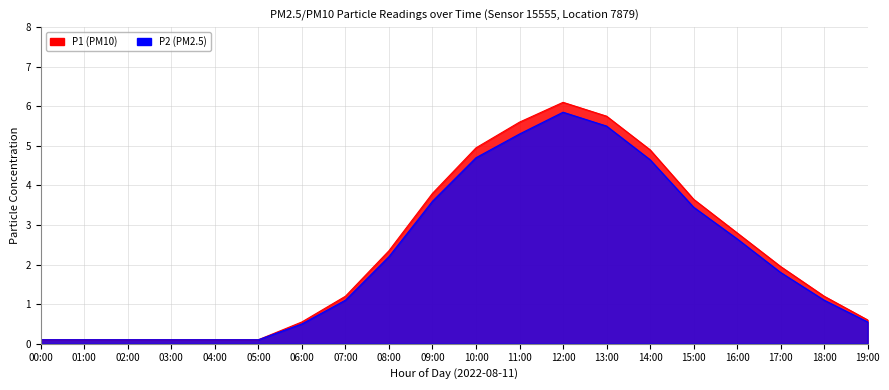

How many series are shown in this chart?

2